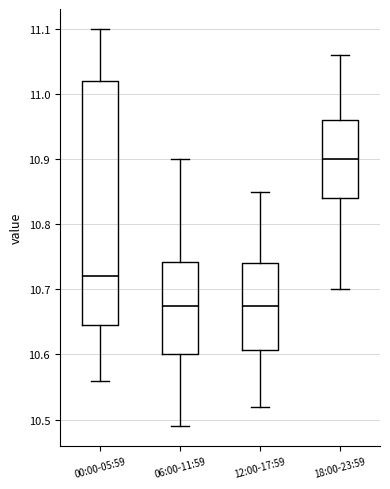

Where does the median line of the box for 00:00-05:59 sit on the y-axis? The values are not printed on the chart, so give them approximately, as read against the axis.

10.72